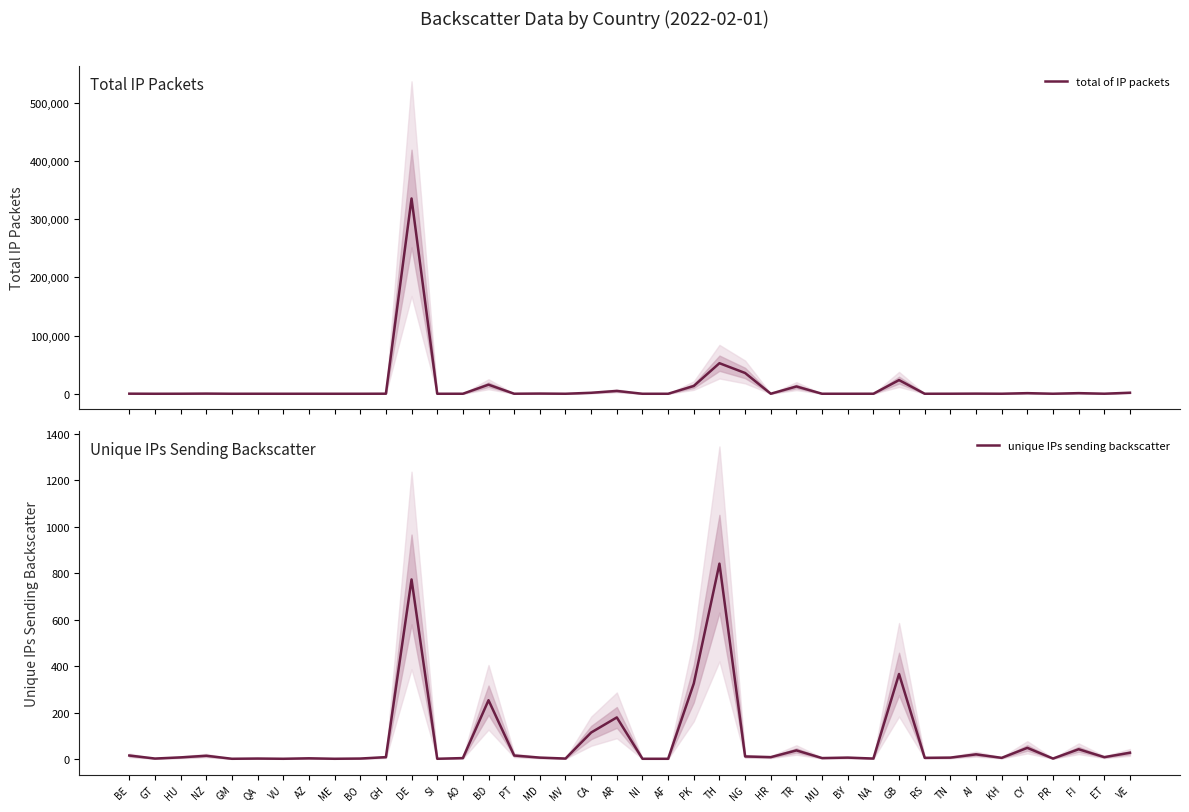

How many lines are shown in the chart?

2